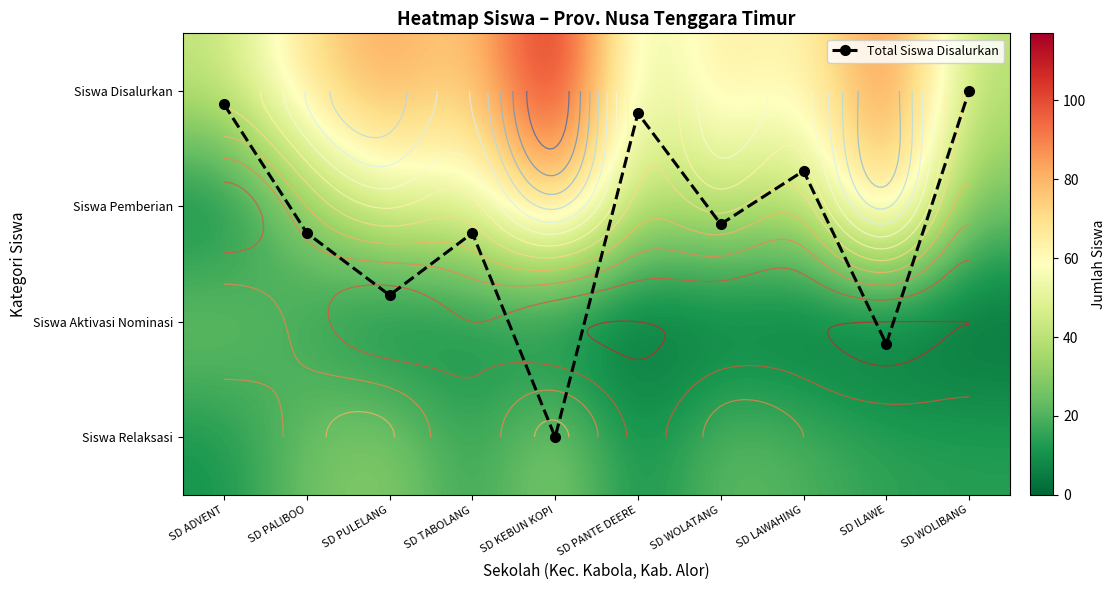

What is the sum of the Siswa Disalurkan values at SD LAWAHING and SD WOLATANG?

126.0